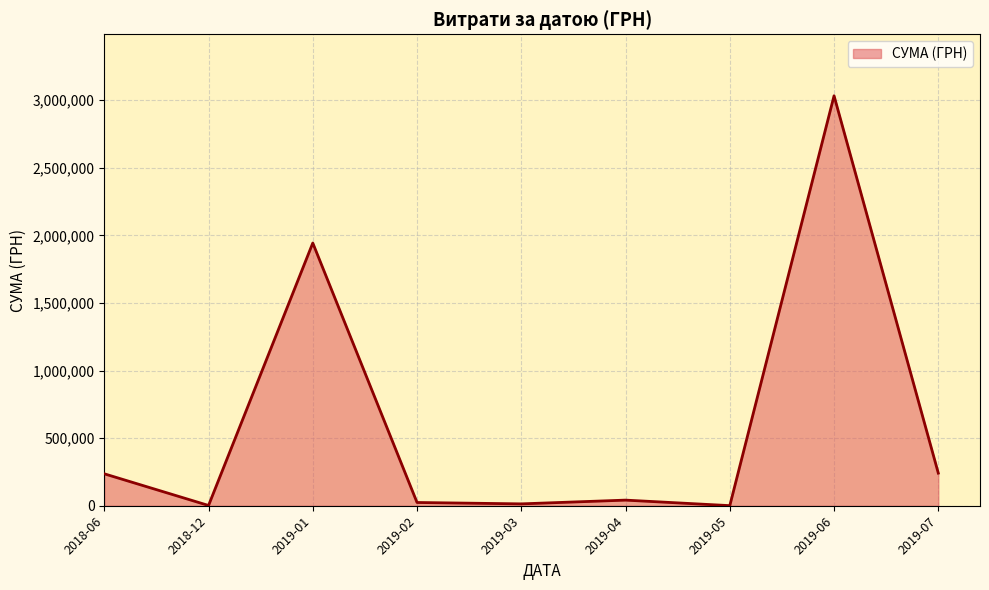

Where is the data nearest to the value 1516393?

2019-01